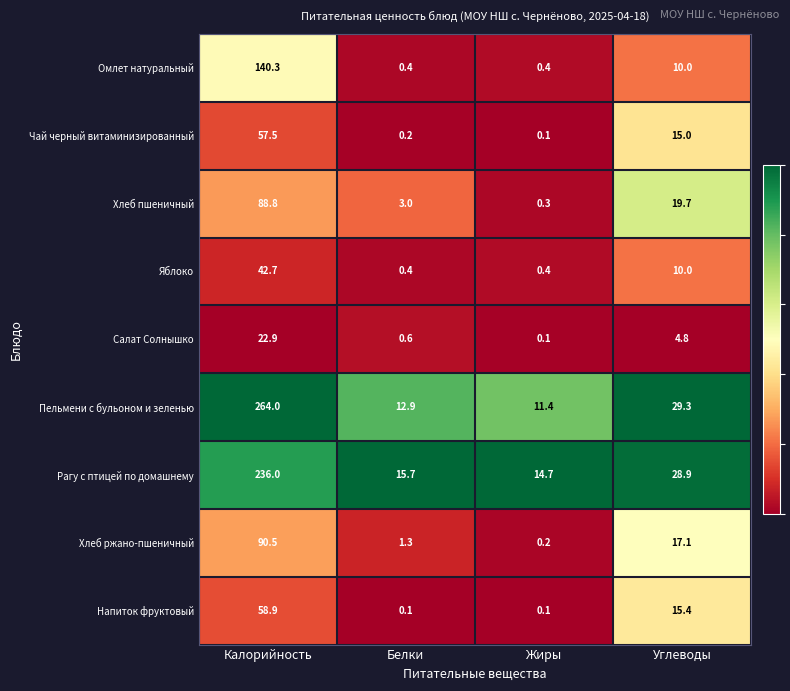

At how many categories does at least one series exceed 0?

4